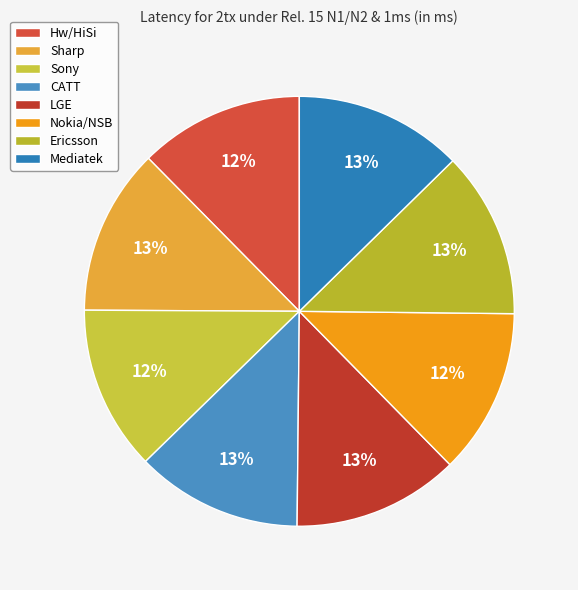

Is it true that Mediatek is 13% of the pie?

True